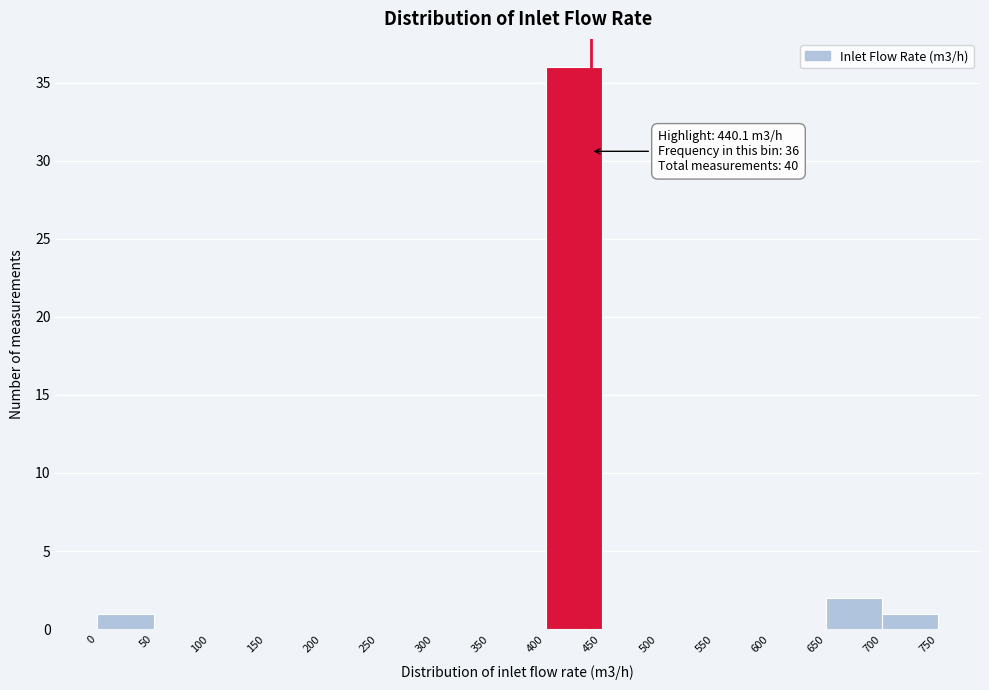

Which range on the x-axis has the tallest bar?

400 to 450